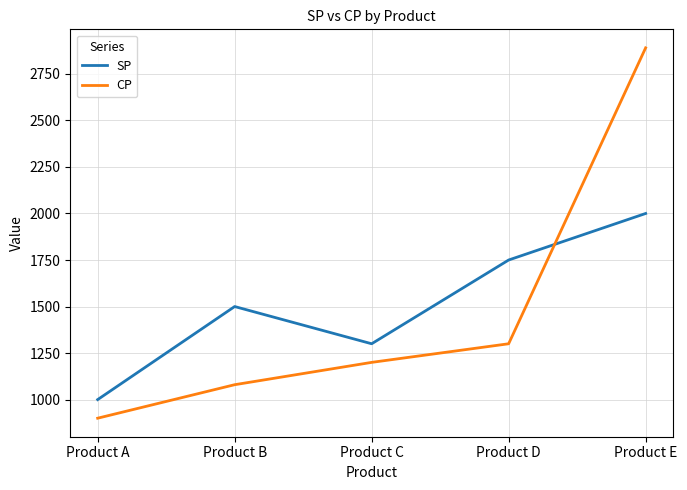

How many interior local peaks does the SP series have?

1